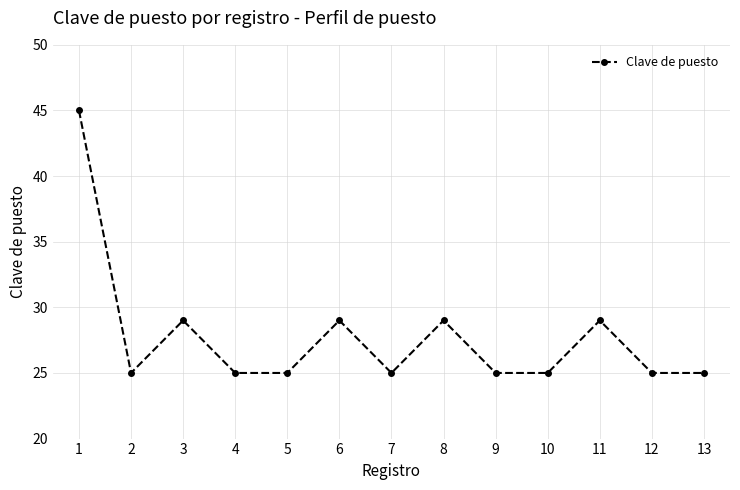

What is the sum of all values?

361